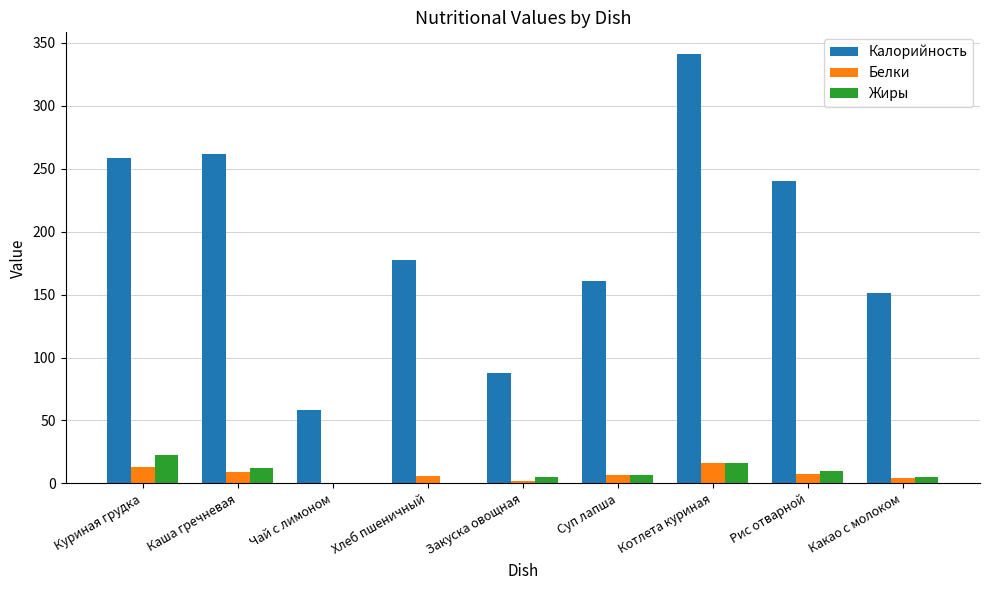

What is the sum of all Жиры values?

78.9